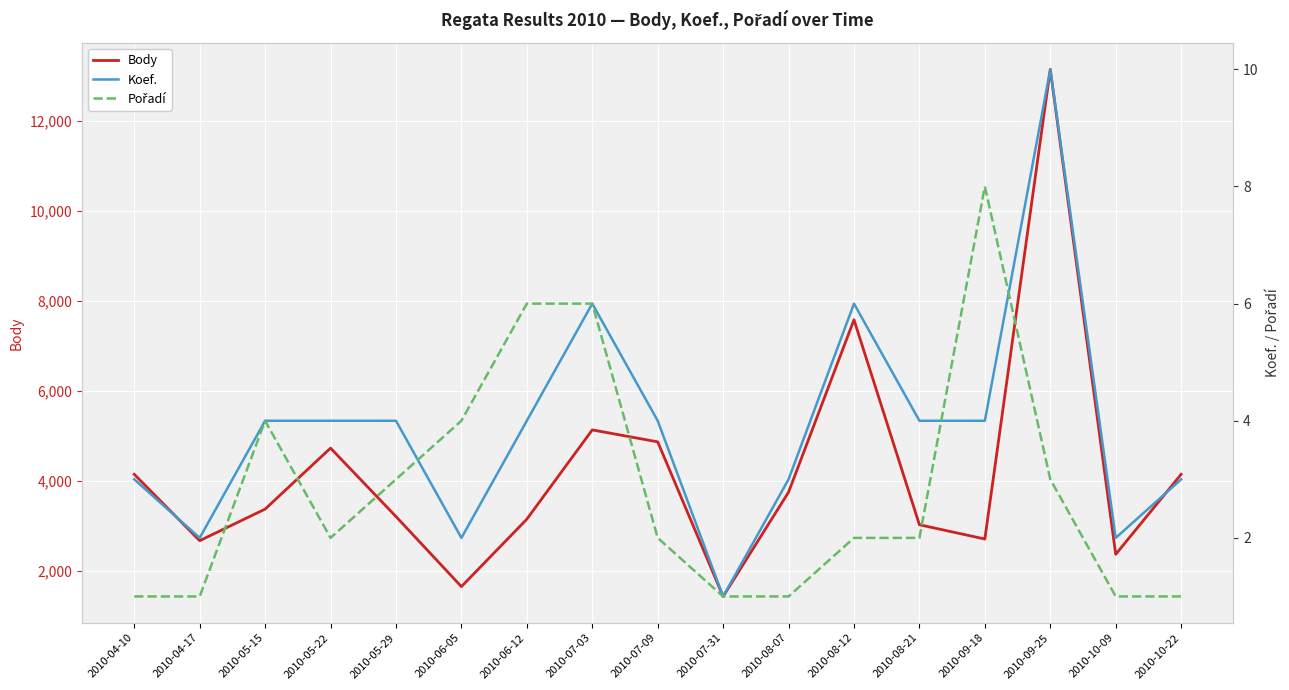

Reading left to right, transcribe all the data shown in this chart.

Body: 4139	2663	3365	4721	3200	1642	3141	5126	4860	1423	3741	7574	3017	2700	13141	2360	4139
Koef.: 3	2	4	4	4	2	4	6	4	1	3	6	4	4	10	2	3
Pořadí: 1	1	4	2	3	4	6	6	2	1	1	2	2	8	3	1	1